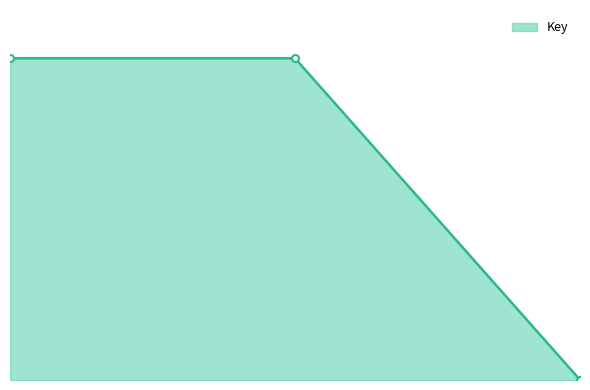

What is the smallest value displayed?

314629